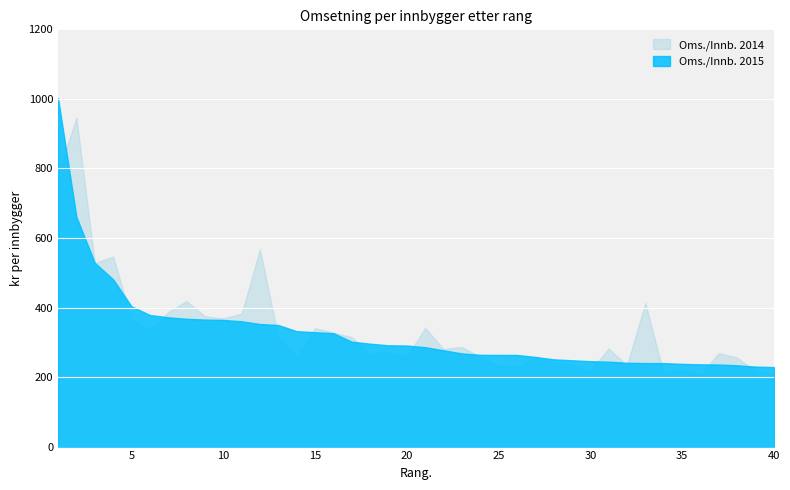

How many data points in Oms./Innb. 2015 are less than 290?

20